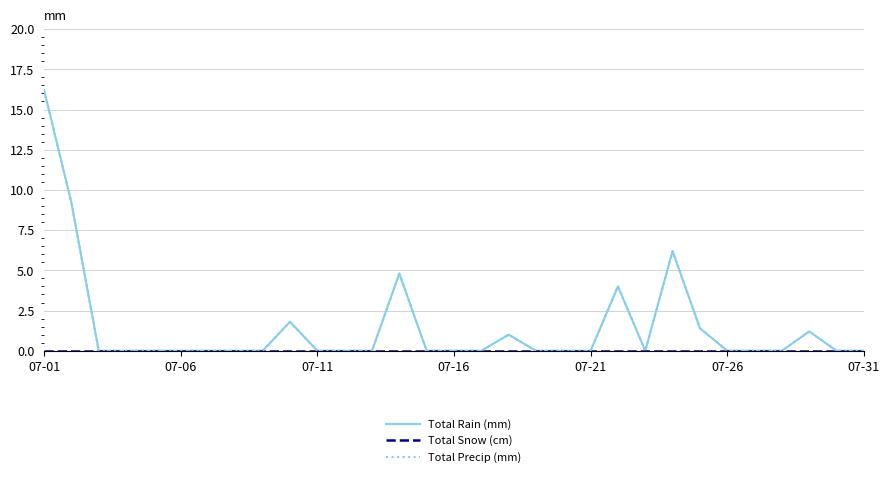

At which category does Total Precip (mm) reach its first local valley?

22